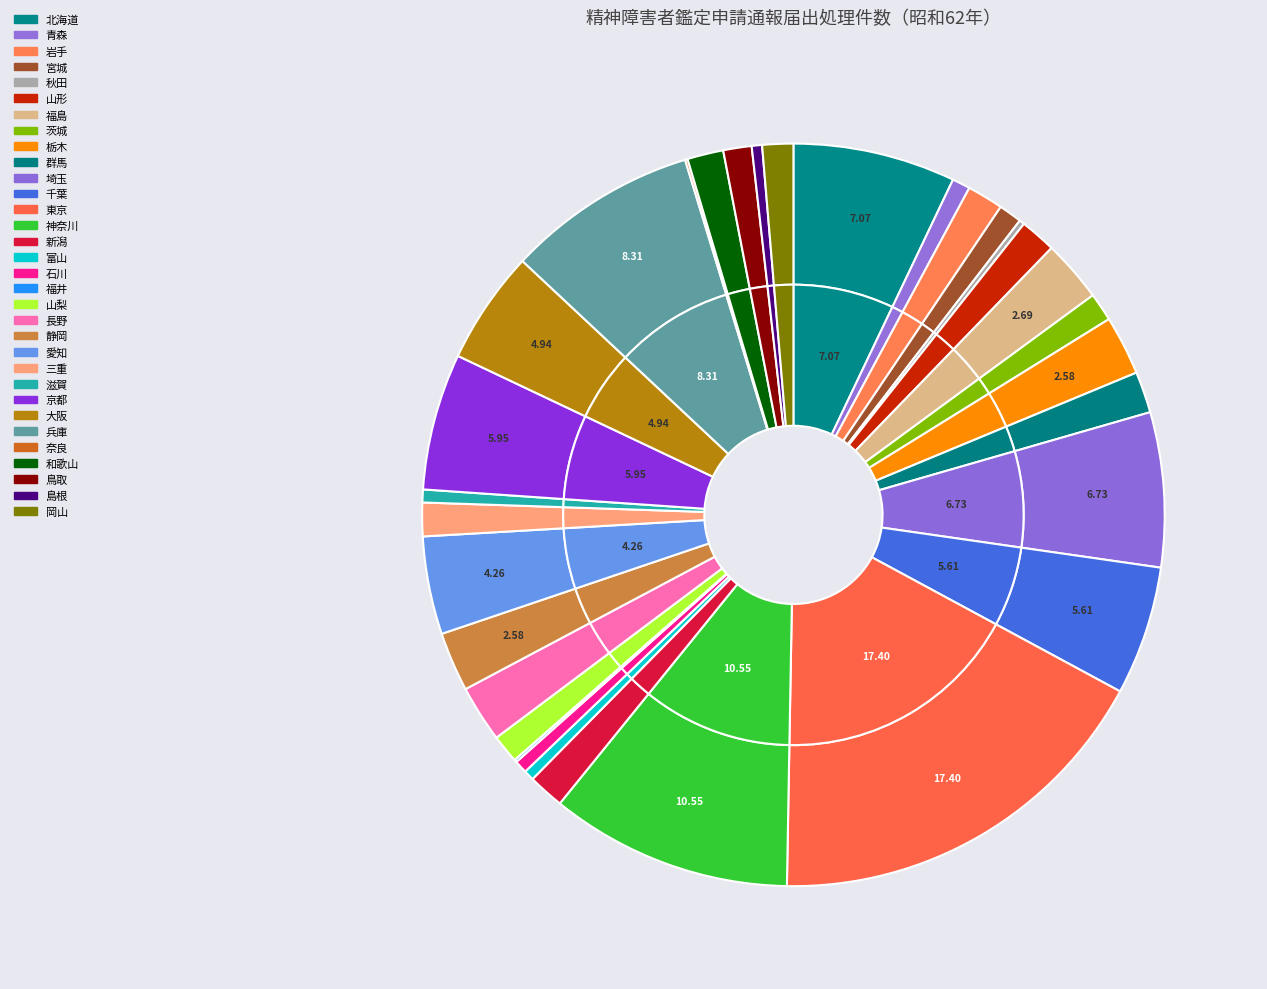

To the nearest percent, what is the average slice percentage?

3%